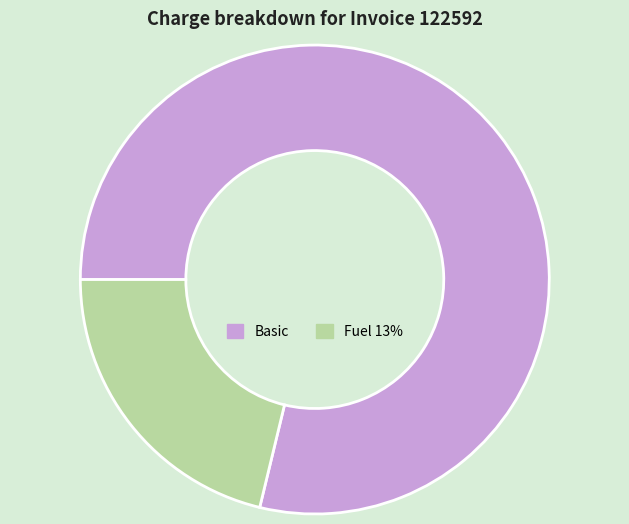

Which category accounts for the majority?

Basic